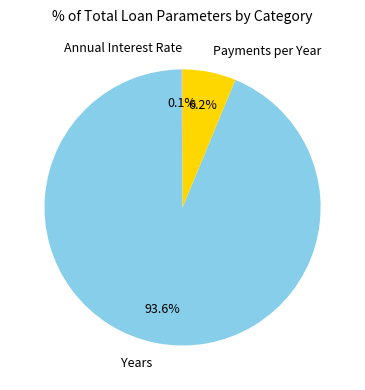

Which has a higher value, Years or Payments per Year?

Years